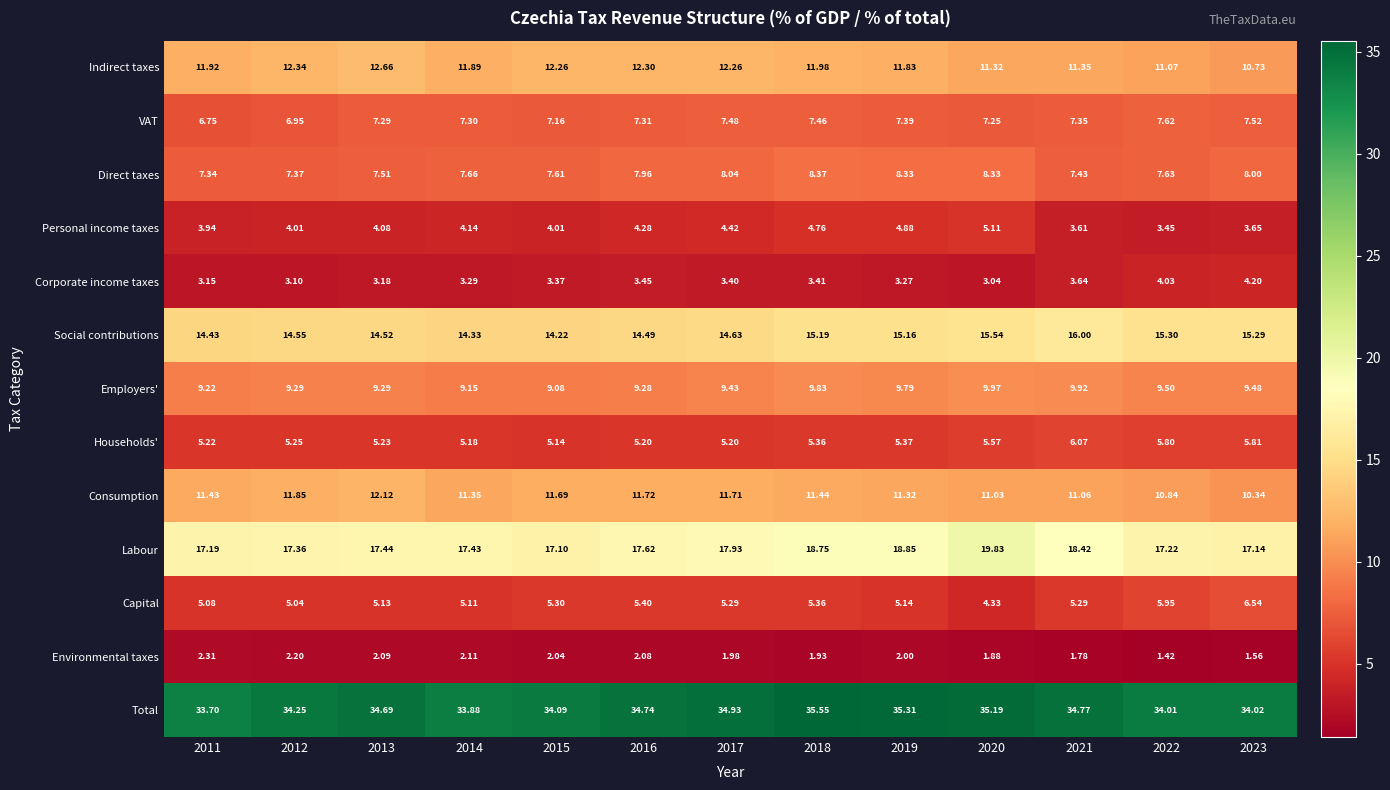

Which series has the largest range (max minus min)?

Labour